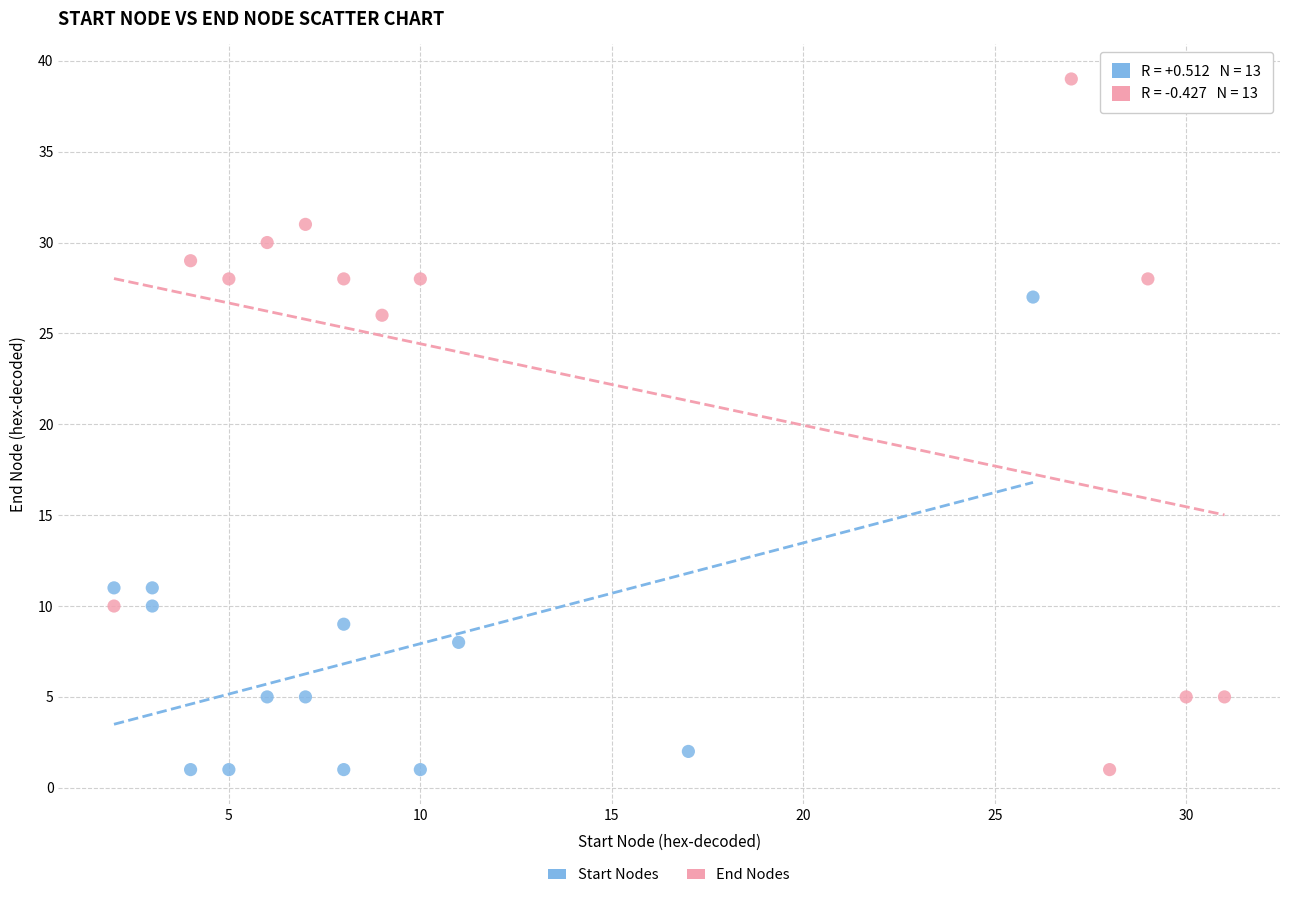

Which series has the largest Y range (max minus min)?

End Nodes